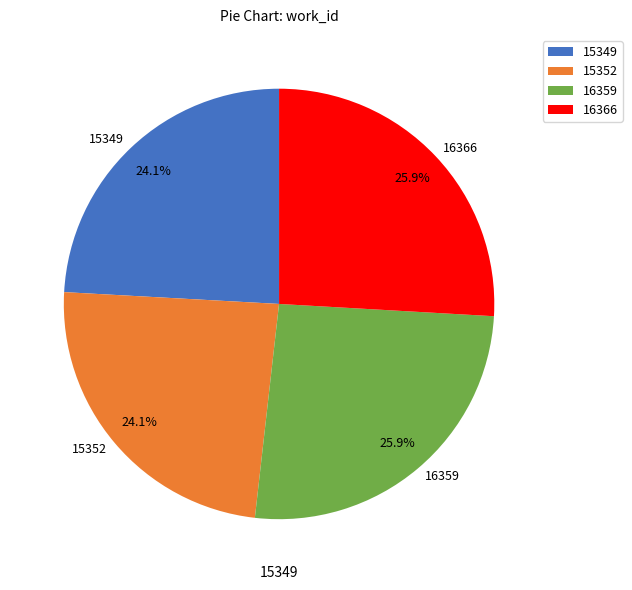

To the nearest percent, what is the combined percentage of 16366 and 15349?

50%